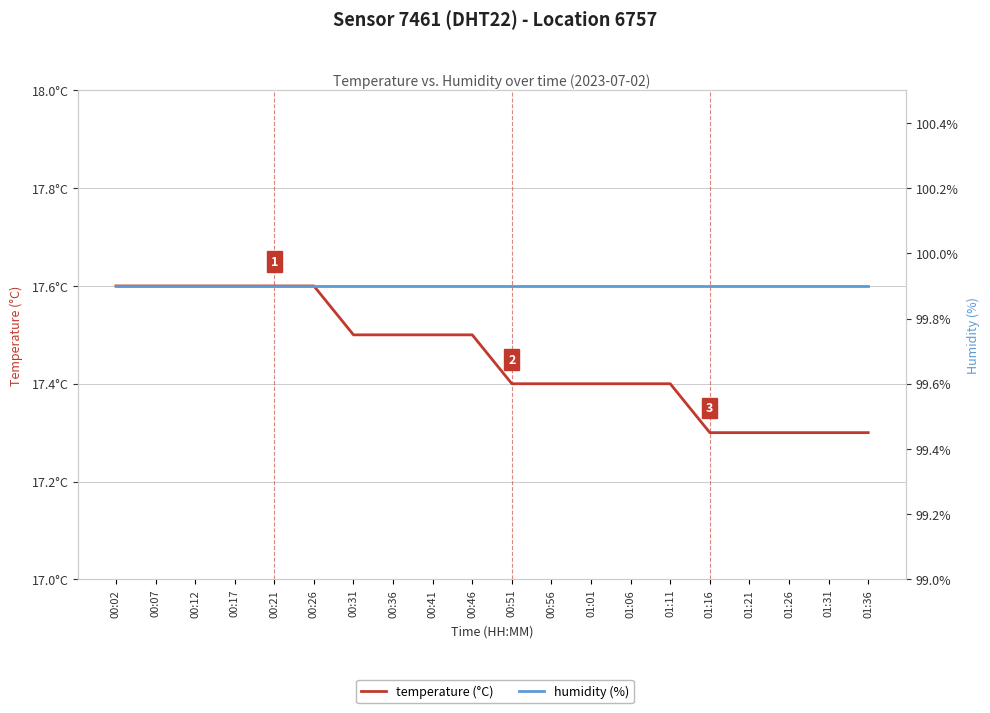

Which series changed the most between 00:46 and 01:31?

temperature (°C)